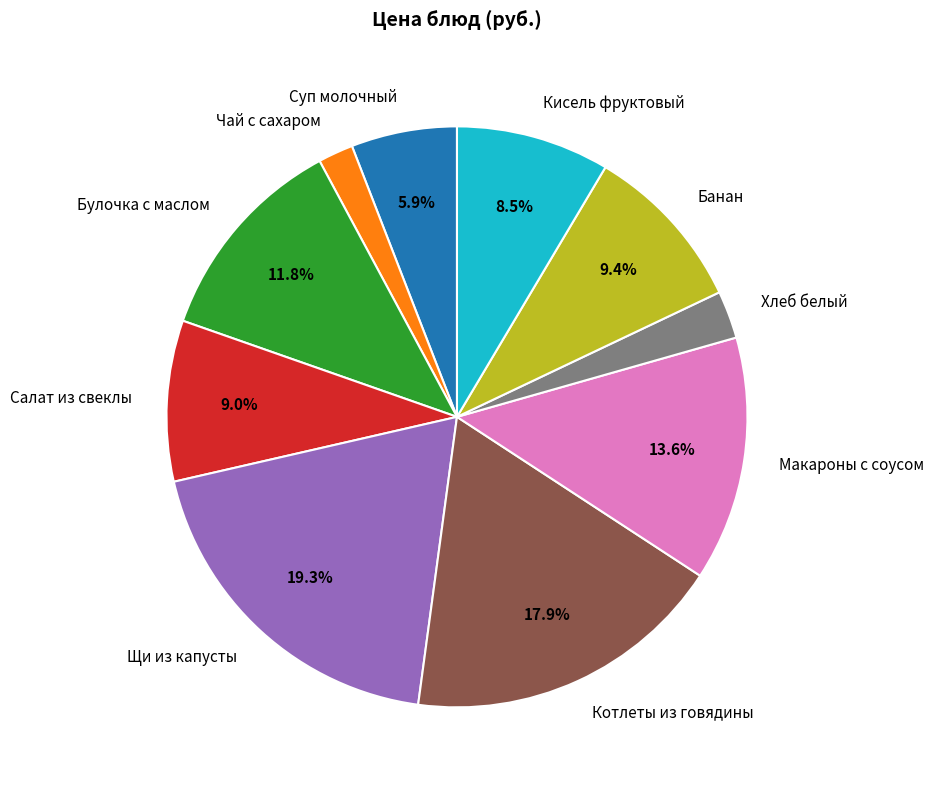

Which category has the smallest portion of the pie?

Чай с сахаром